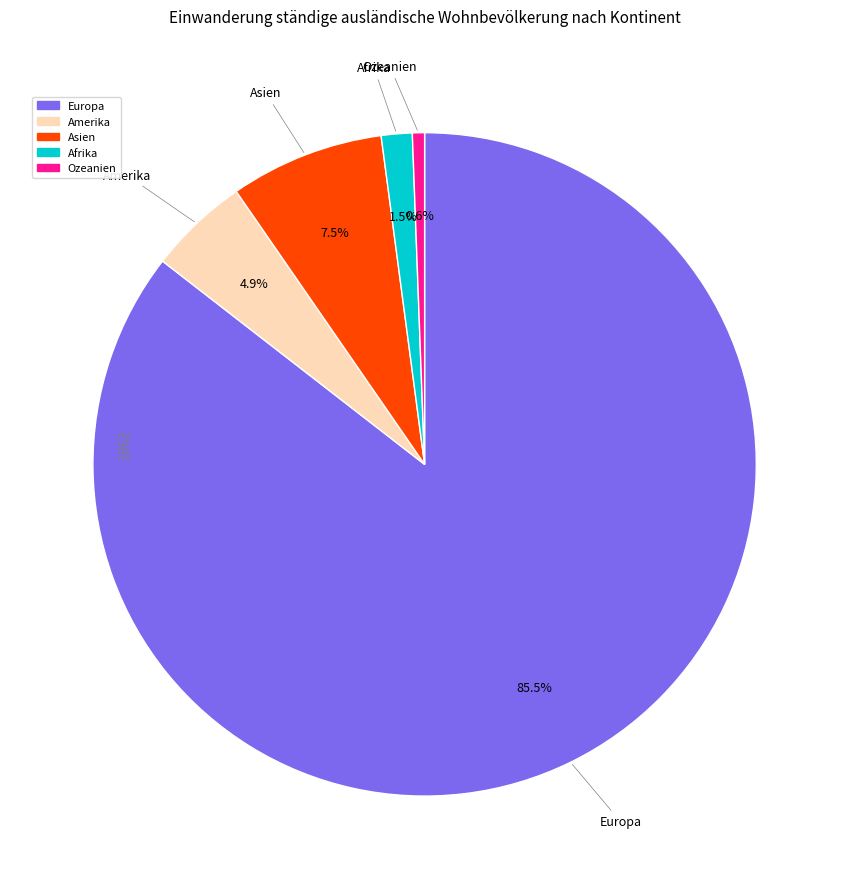

To the nearest percent, what is the average slice percentage?

20%